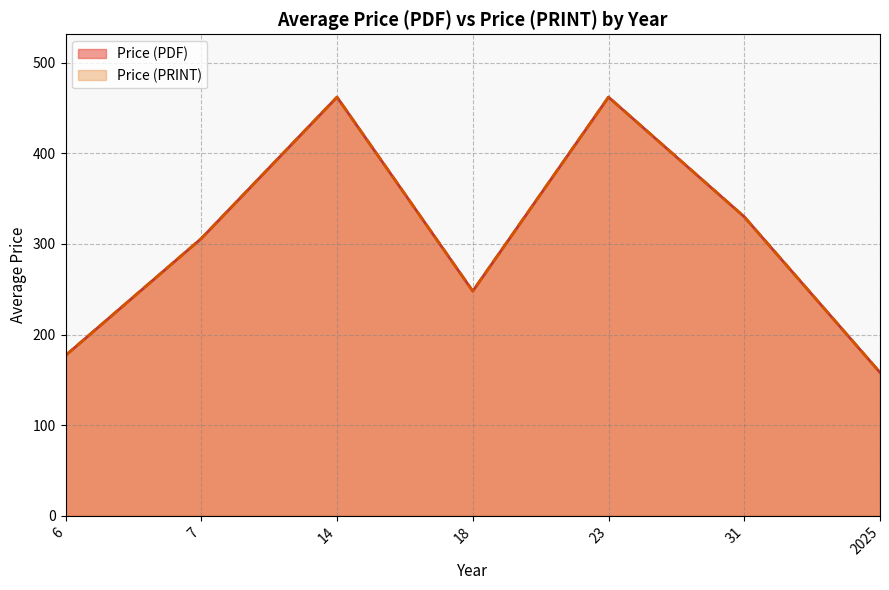

True or false: Price (PRINT) and Price (PDF) cross at least once.

False